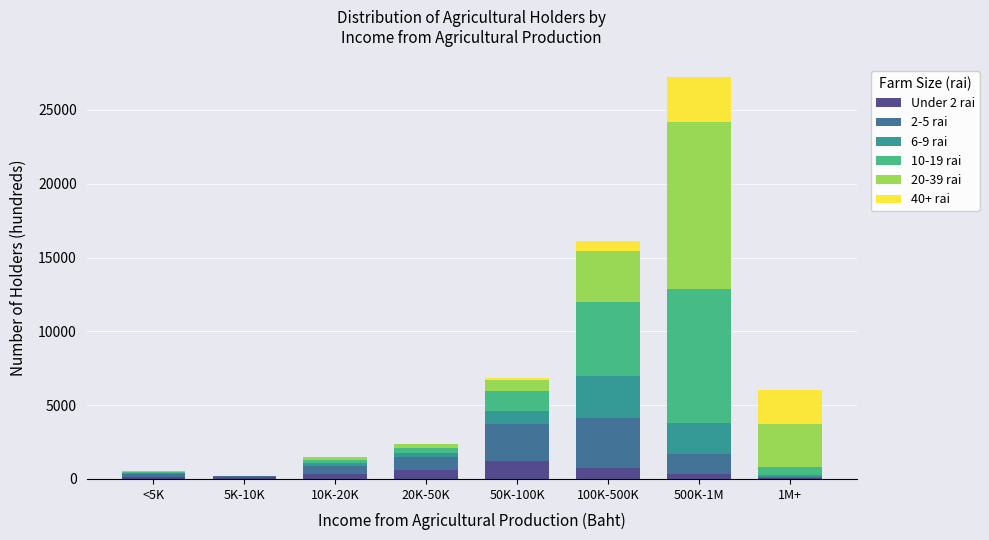

At which category is the sum across all series the highest?

500K-1M